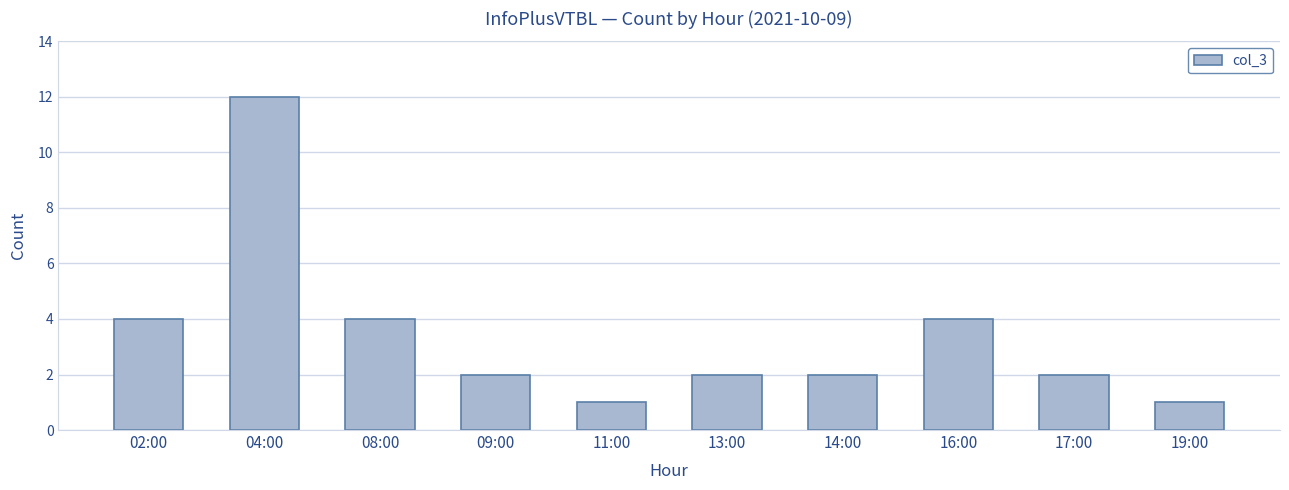

The chart shows a value of 1 at 14:00. True or false?

False